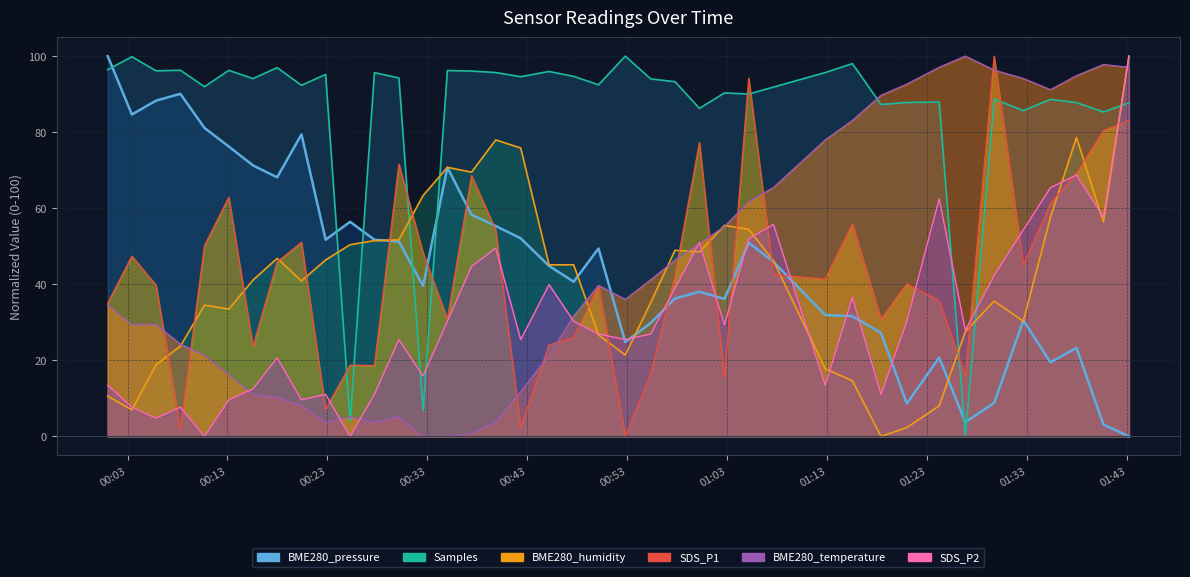

In BME280_pressure, how many points are higher than both neighbors (excluding endpoints)?

10